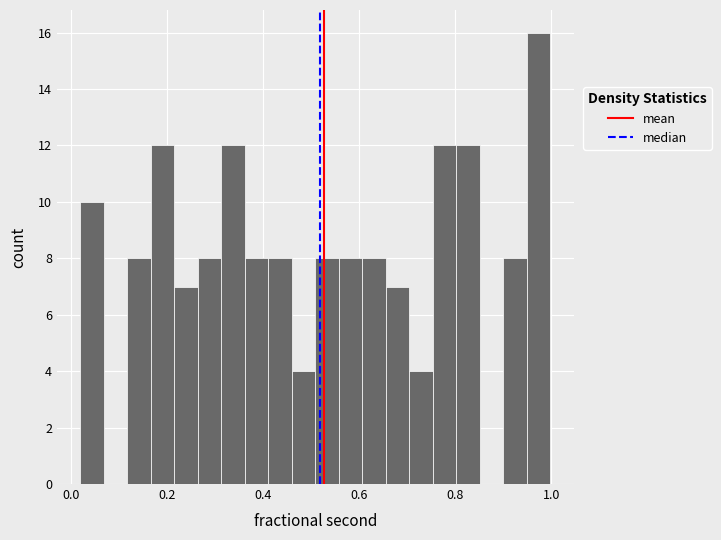

Around what value on the x-axis is the tallest bar? Give the approximate position of its centre, as read against the axis.

0.98